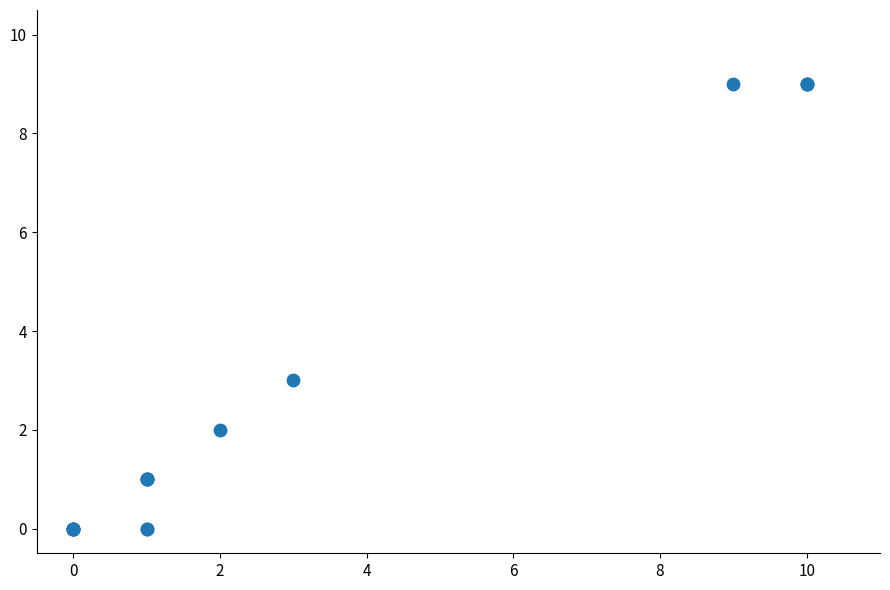

What Y value in the scatter plot is closest to 4?

3